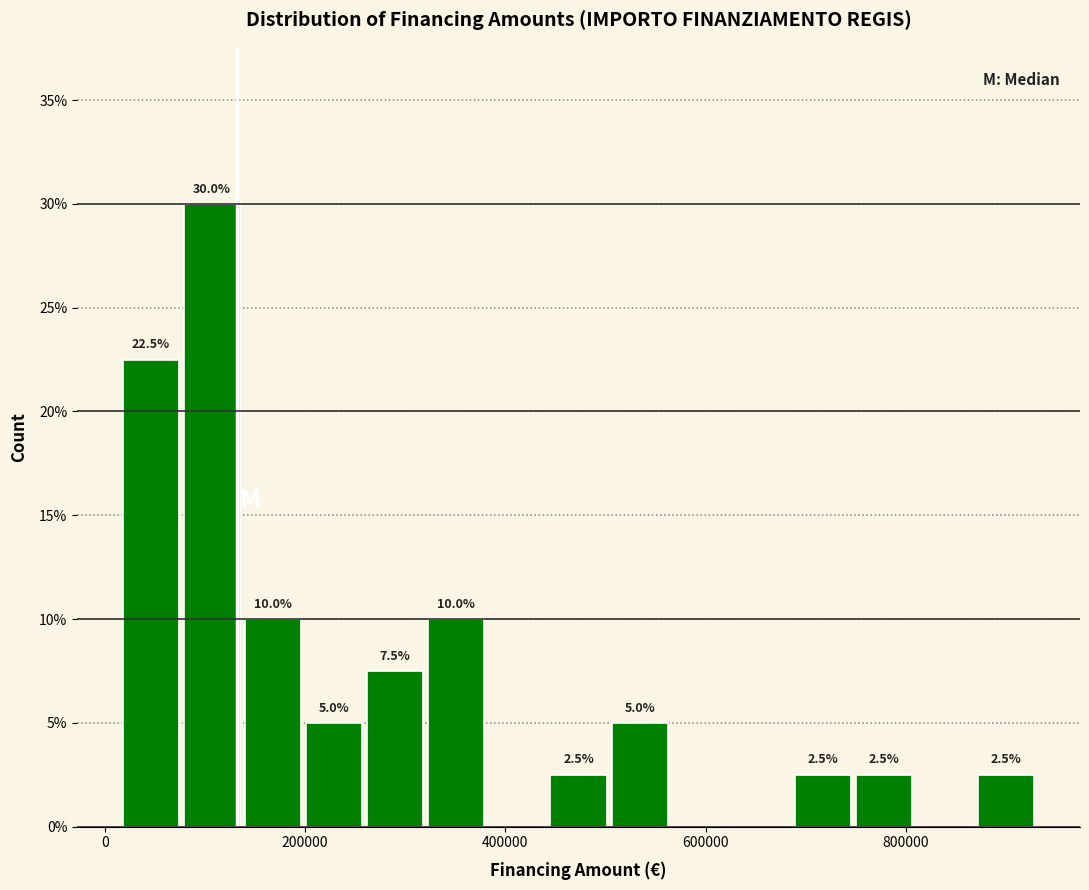

Around what value on the x-axis is the tallest bar? Give the approximate position of its centre, as read against the axis.

100000